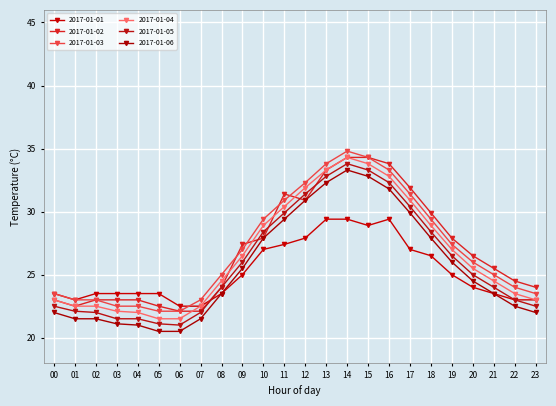

Reading left to right, list all the values displayed in this chart.

2017-01-01: 23.5	23.0	23.5	23.5	23.5	23.5	22.5	22.5	23.5	25.0	27.0	27.4	27.9	29.4	29.4	28.9	29.4	27.0	26.5	25.0	24.0	23.5	23.0	23.0
2017-01-02: 23.0	22.5	23.0	23.0	23.0	22.5	22.1	22.1	24.0	27.4	27.9	31.4	30.9	33.3	34.3	34.3	33.8	31.9	29.9	27.9	26.5	25.5	24.5	24.0
2017-01-03: 23.5	23.0	23.0	22.5	22.5	22.1	22.1	23.0	25.0	27.0	29.4	30.9	32.3	33.8	34.8	34.3	33.3	31.4	29.4	27.4	26.0	25.0	24.0	23.5
2017-01-04: 23.0	22.5	22.5	22.1	22.0	21.5	21.5	22.5	24.5	26.5	28.9	30.4	31.9	33.3	34.3	33.8	32.8	30.9	28.9	27.0	25.5	24.5	23.5	23.0
2017-01-05: 22.5	22.1	22.0	21.5	21.5	21.1	21.0	22.0	24.0	26.0	28.4	29.9	31.4	32.8	33.8	33.3	32.3	30.4	28.4	26.5	25.0	24.0	23.0	22.5
2017-01-06: 22.0	21.5	21.5	21.1	21.0	20.5	20.5	21.5	23.5	25.5	27.9	29.4	30.9	32.3	33.3	32.8	31.8	29.9	27.9	26.0	24.5	23.5	22.5	22.0